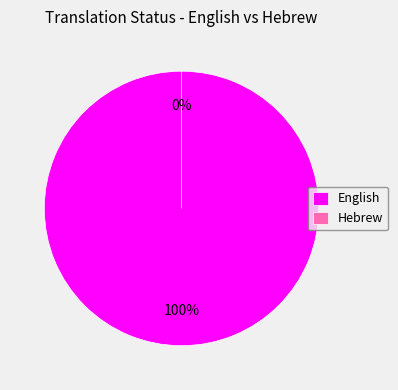

How many segments does this pie chart have?

2